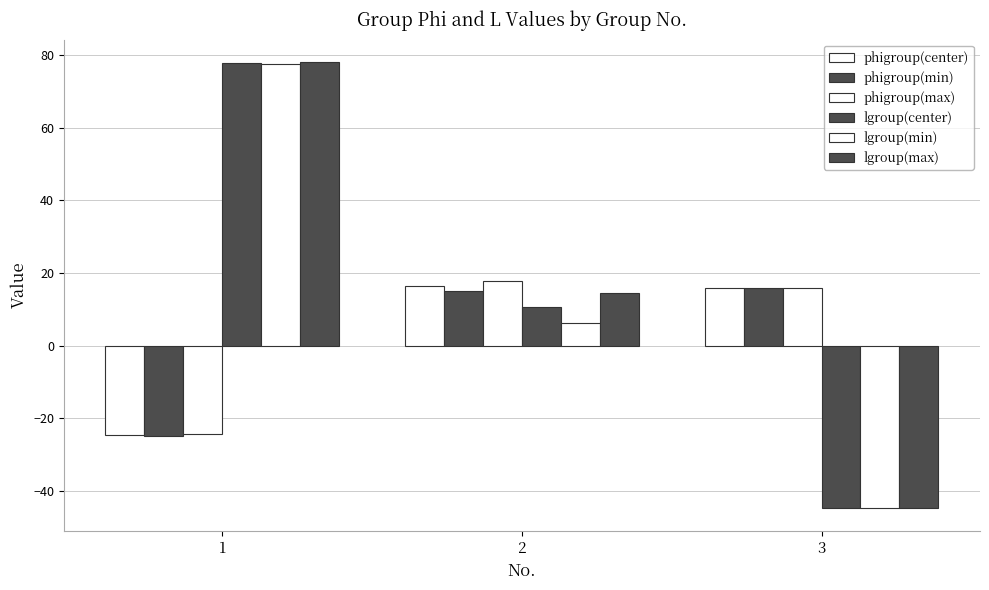

How many values in the lgroup(center) series exceed 10?

2